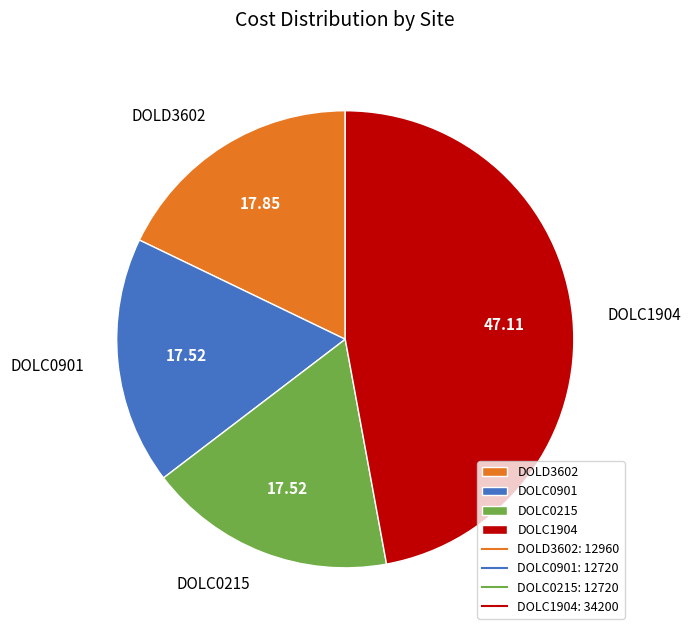

What is the ratio of the value at DOLC1904 to the value at DOLD3602?

2.6